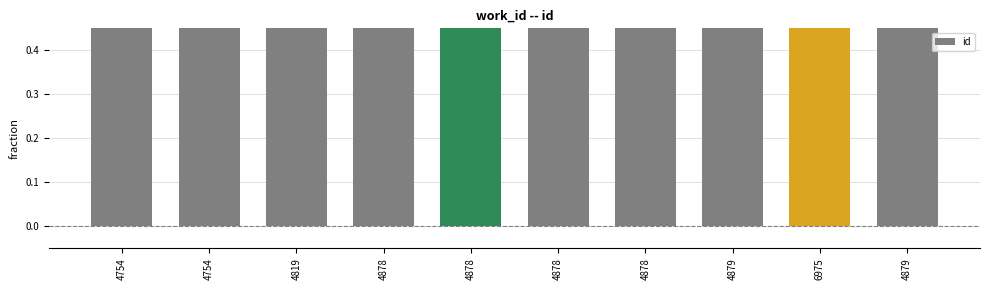

The value at 4754 is 0.5. True or false?

True